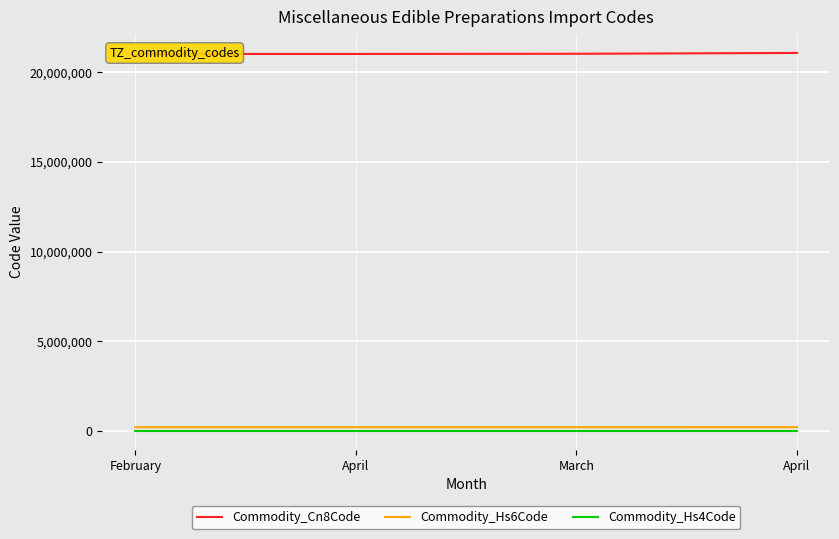

True or false: Commodity_Hs4Code and Commodity_Cn8Code cross at least once.

False